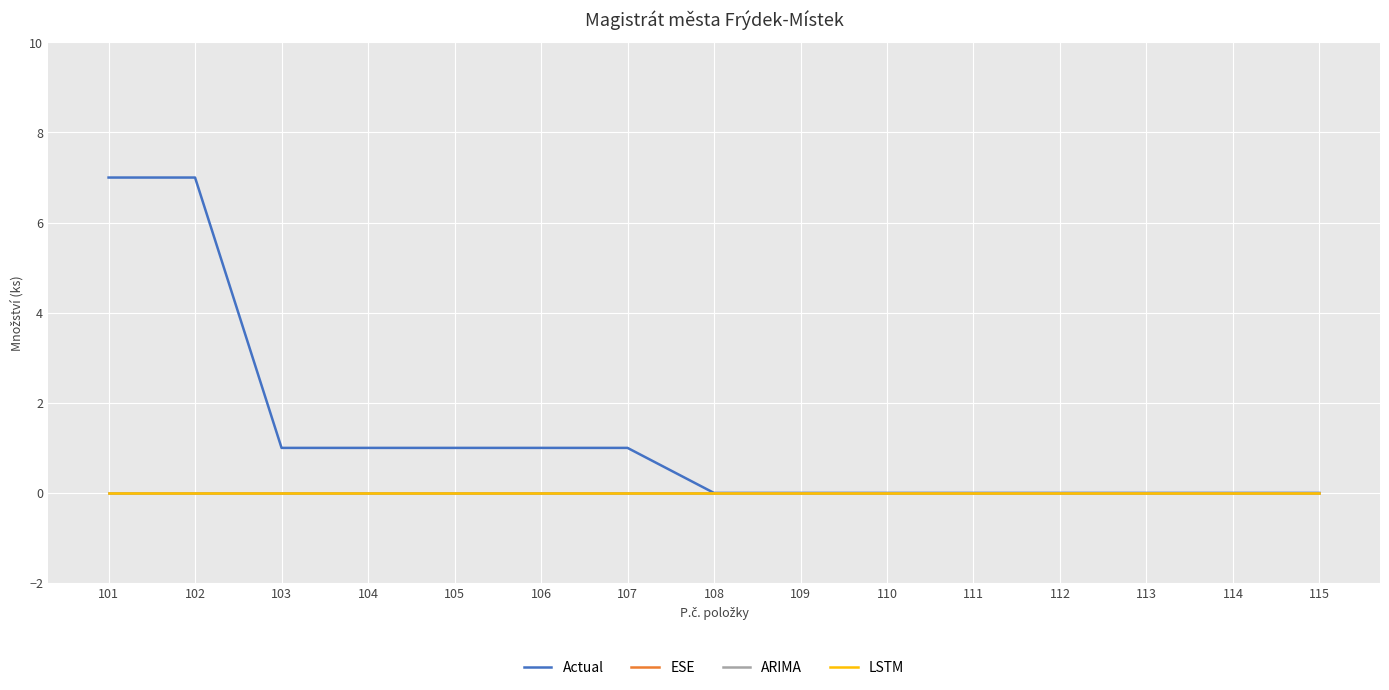

Is this an area chart (filled region under the line)?

No